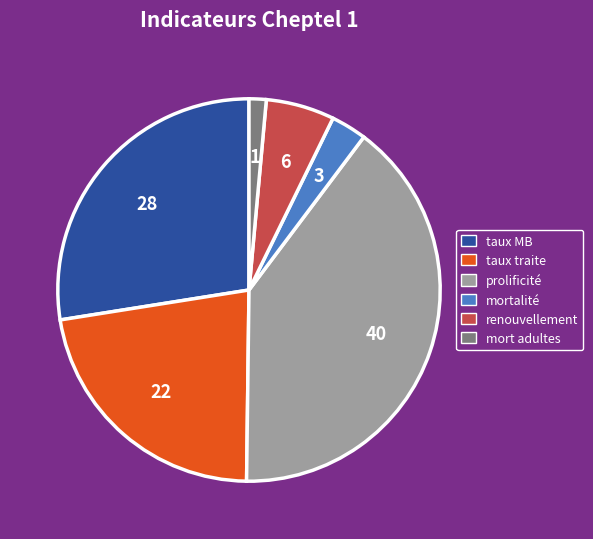

Is there any slice that represents more than half of the pie?

No